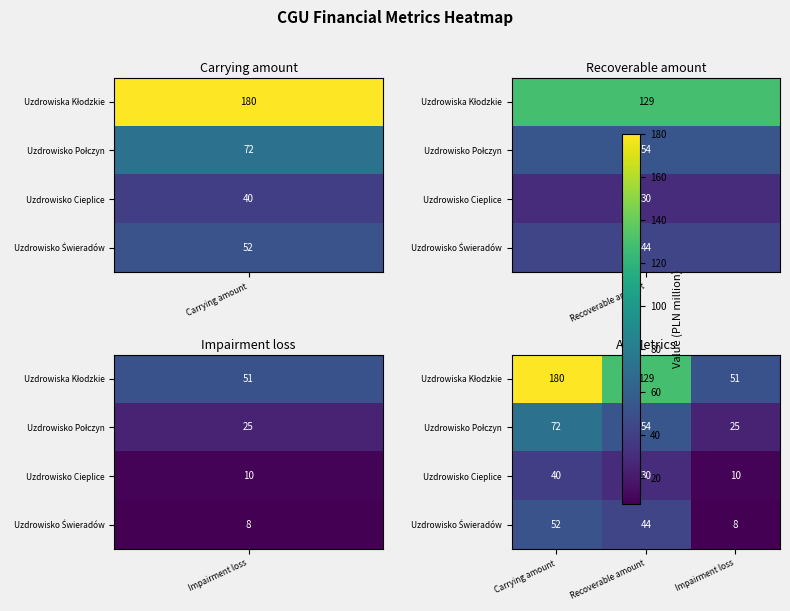

At which category is the sum across all series the highest?

Carrying amount